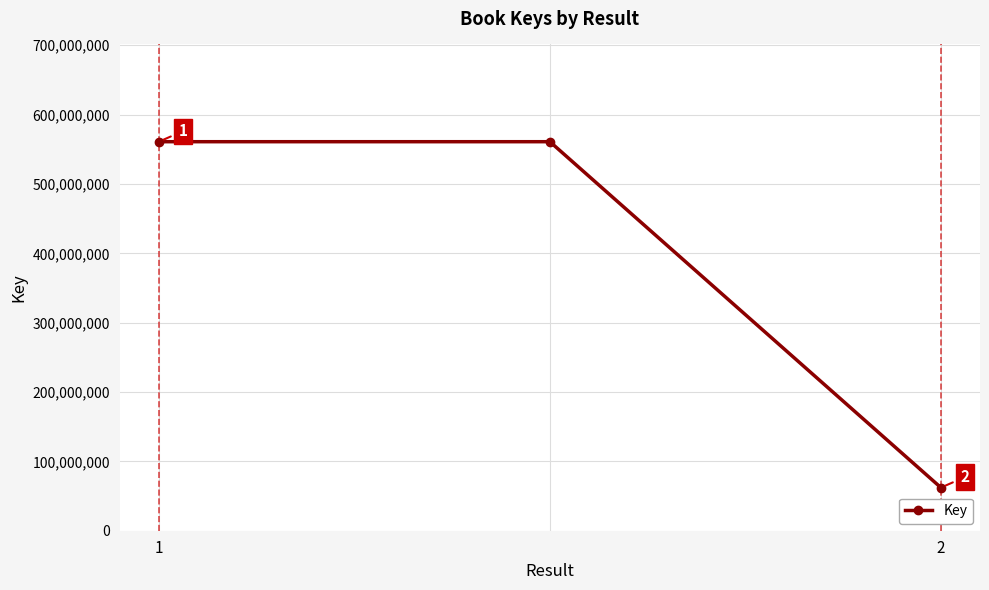

How many lines are shown in the chart?

1